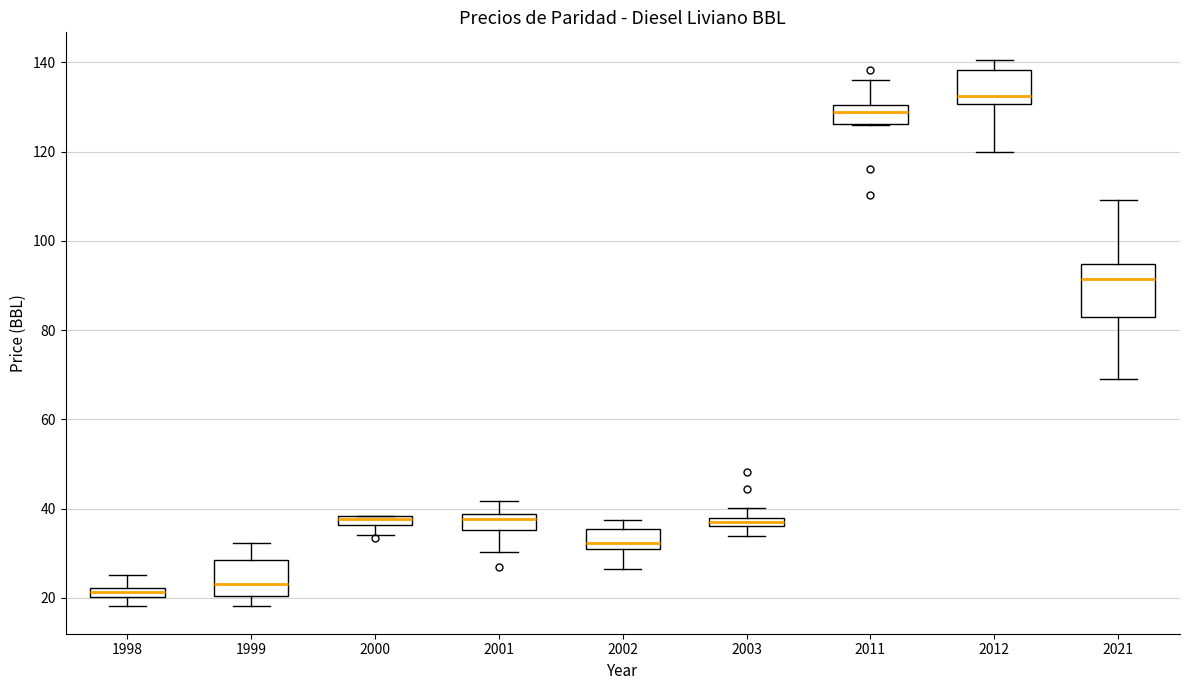

Which box is the tallest, from its lower edge to its upper edge?

2021